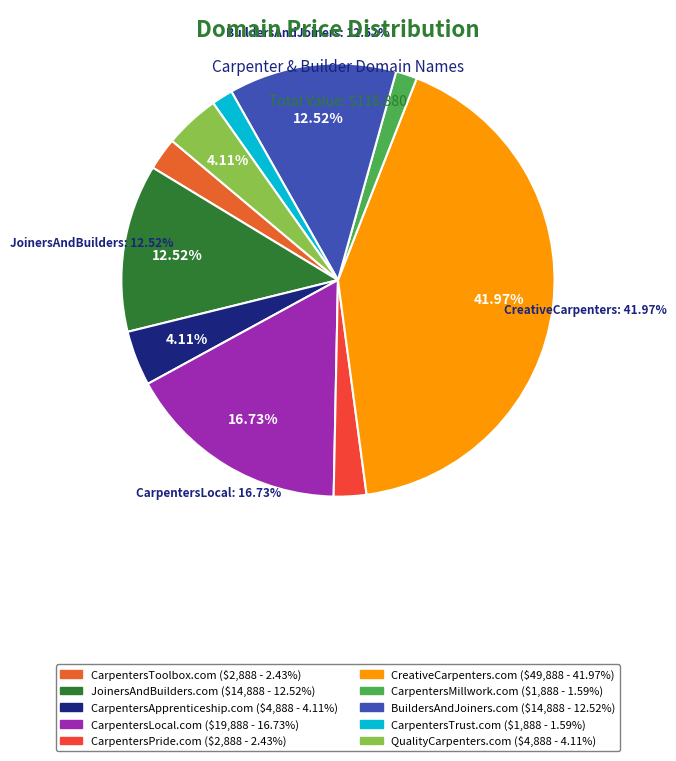

The CarpentersToolbox.com slice represents 2% of the pie. True or false?

True